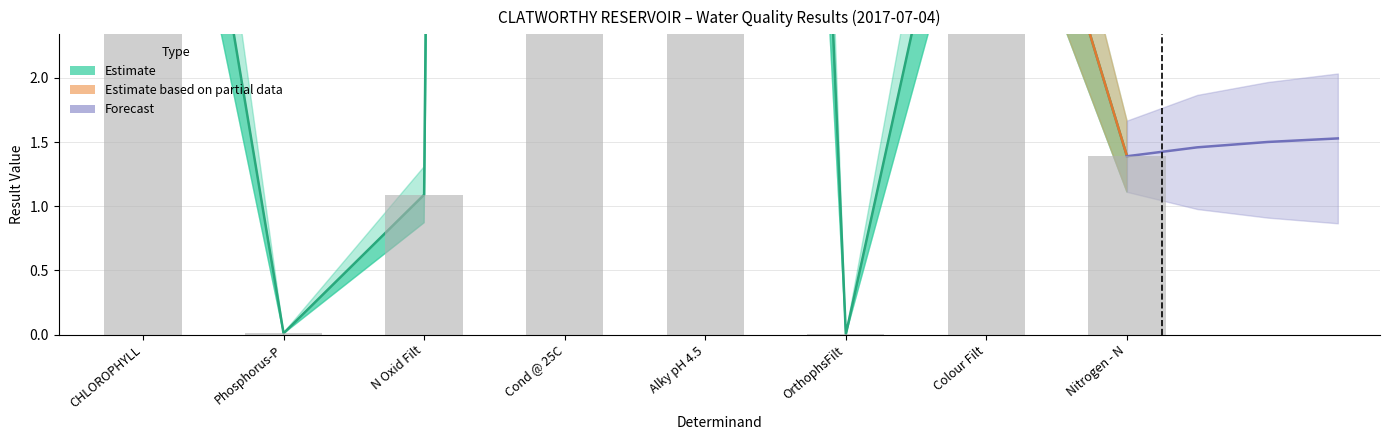

What is the average value?

20.0